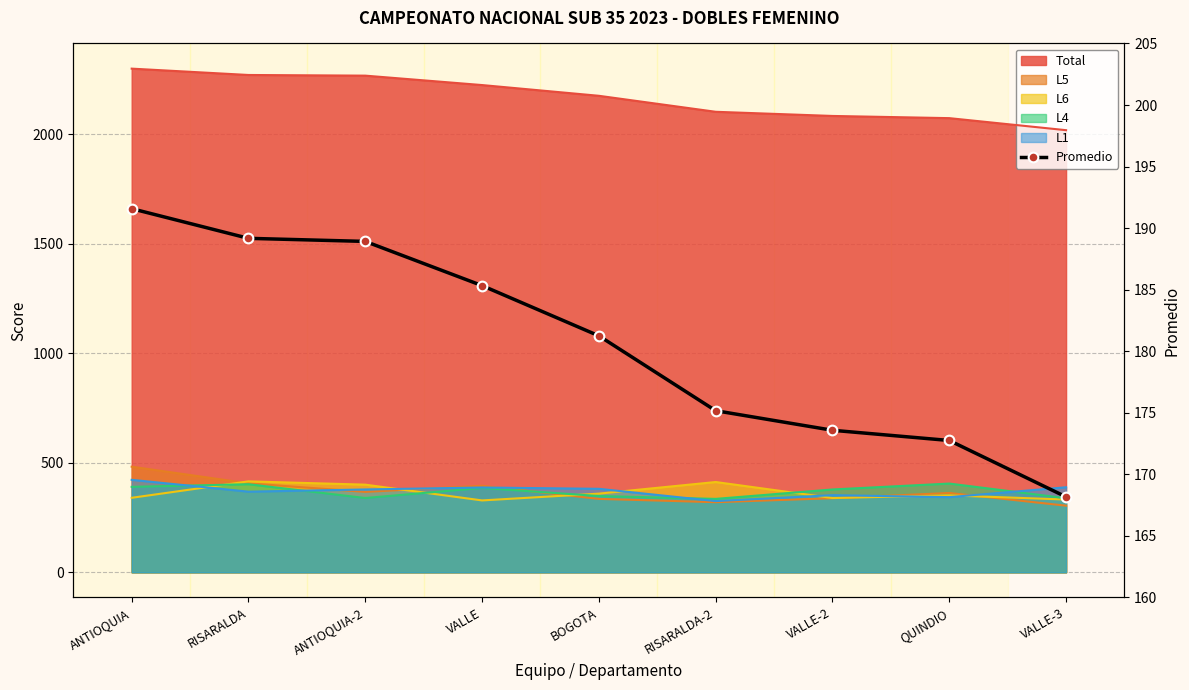

What is the difference between the values at RISARALDA-2 and VALLE-2?

1.6